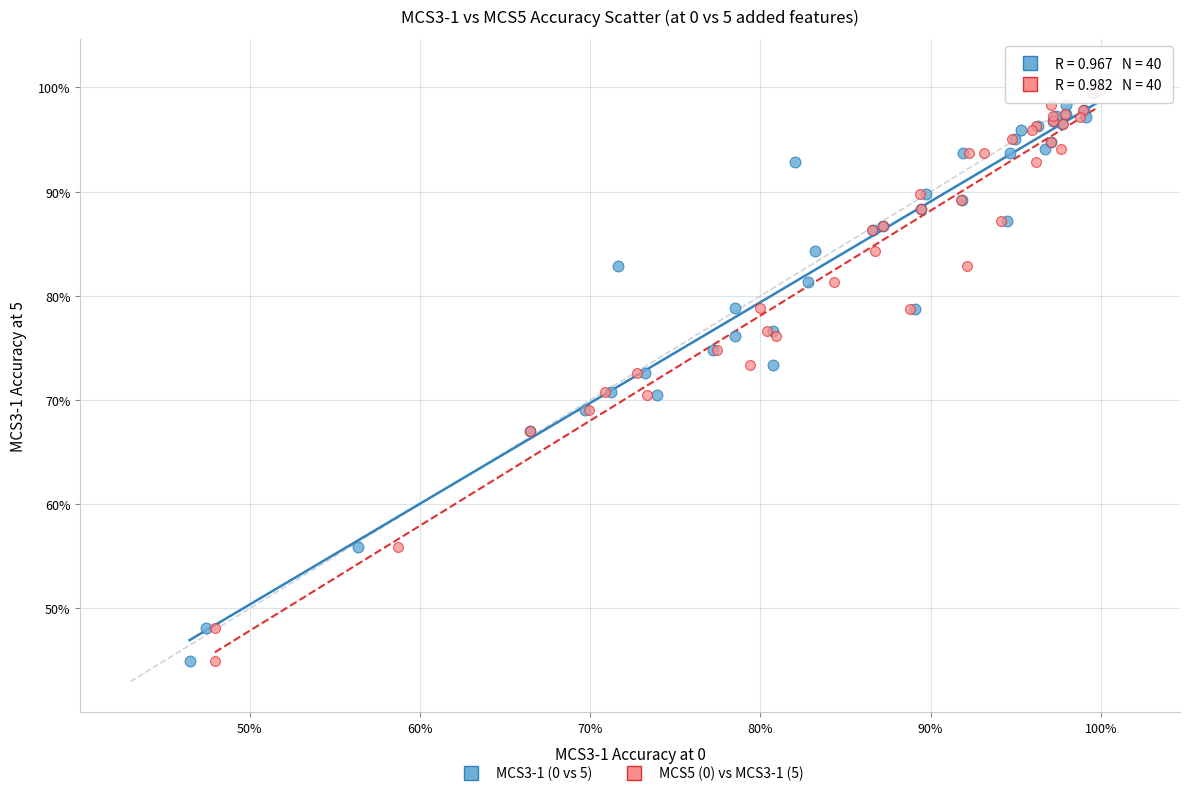

What are all the series names shown in the legend?

MCS3-1 (0 vs 5), MCS5 (0) vs MCS3-1 (5)